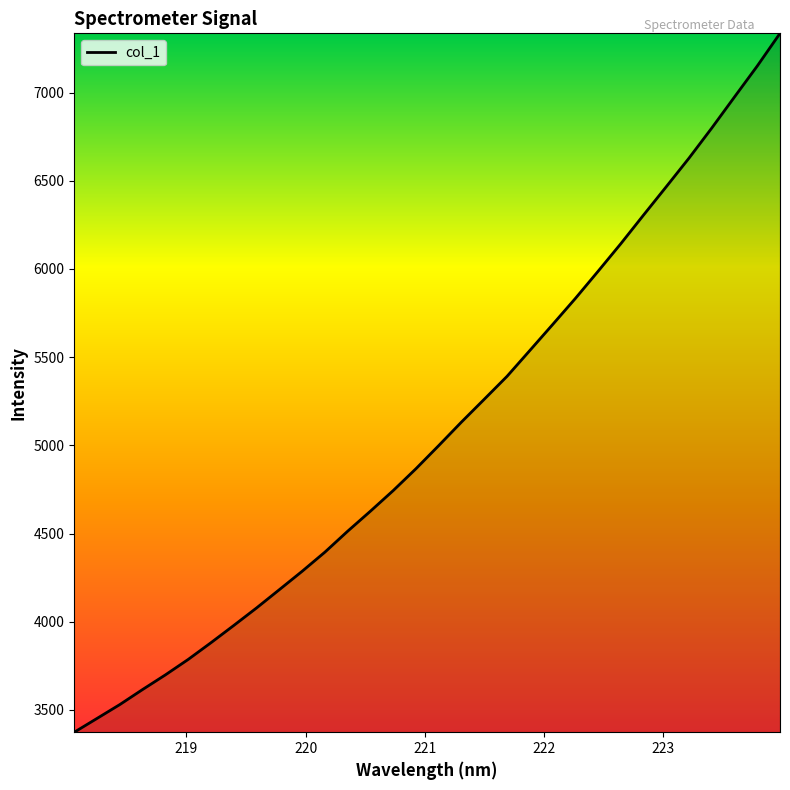

What is the greatest value displayed?

7336.3